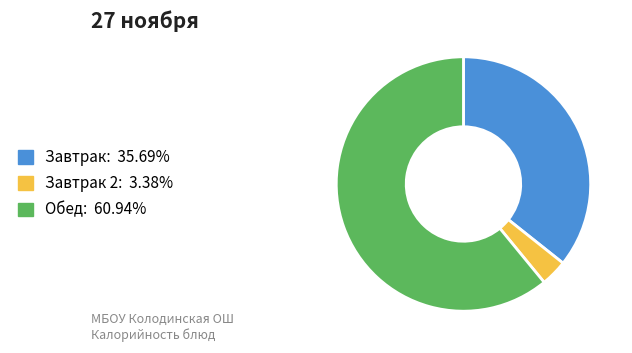

Is there a majority slice in this chart?

Yes